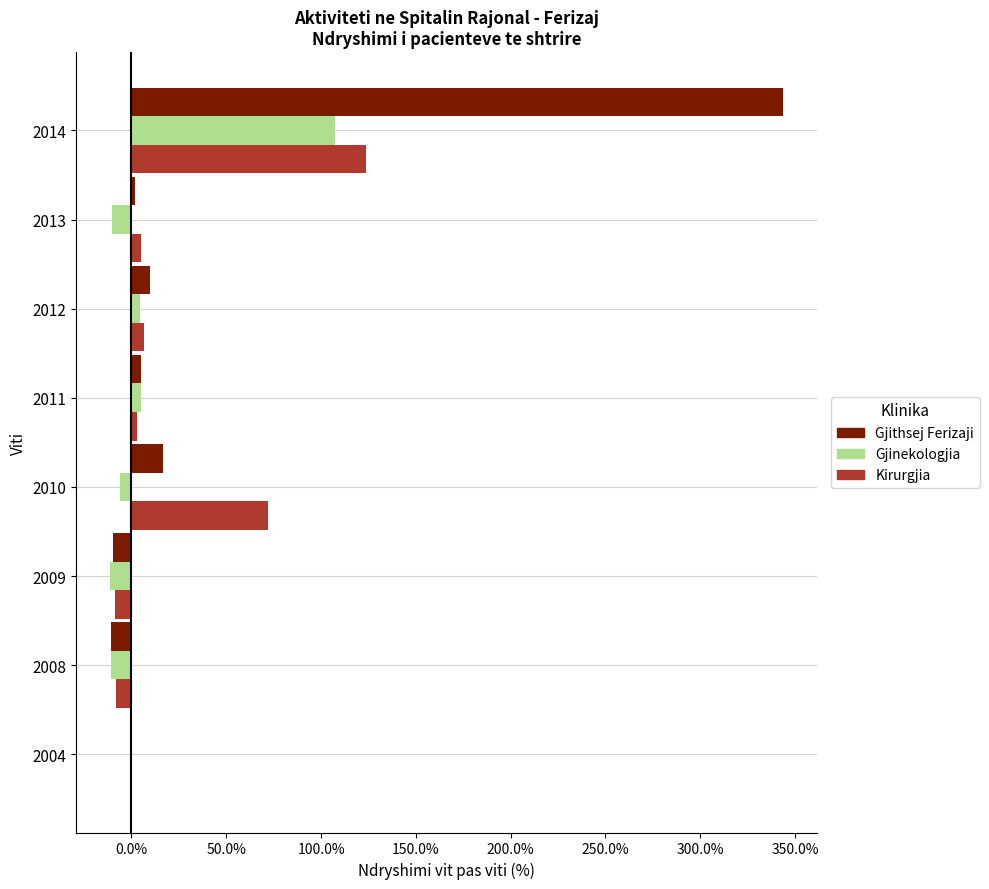

At how many categories does at least one series exceed 1?

1